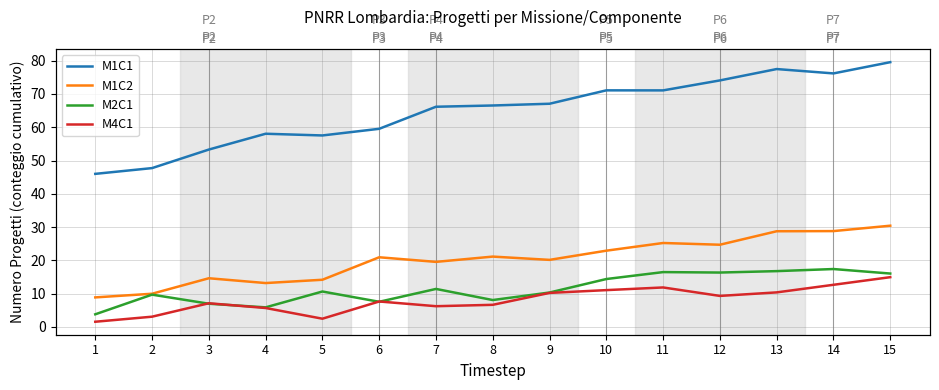

Does the chart have visible grid lines?

Yes